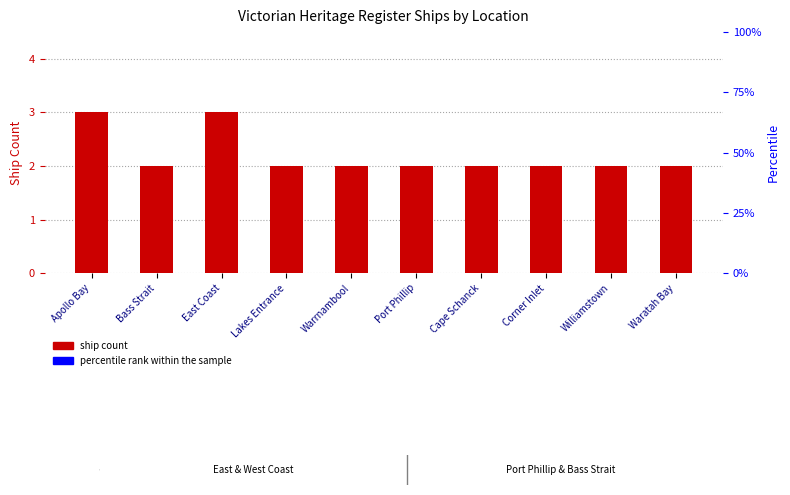

Rank the categories by value from highest to lowest.

Apollo Bay, East Coast, Bass Strait, Lakes Entrance, Warrnambool, Port Phillip, Cape Schanck, Corner Inlet, Williamstown, Waratah Bay